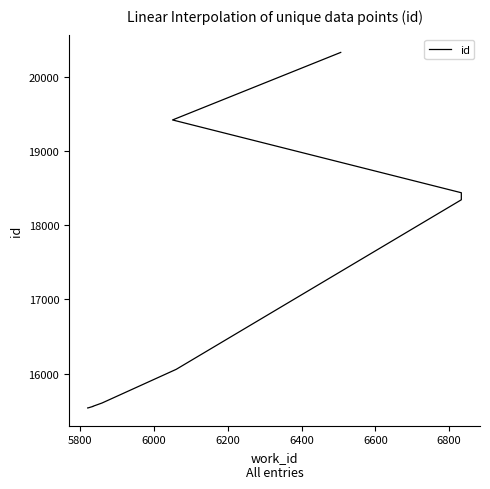

Reading right to left, extract all data points from this chart.

20332	19421	18439	18344	16057	15603	15558	15556	15538	15536